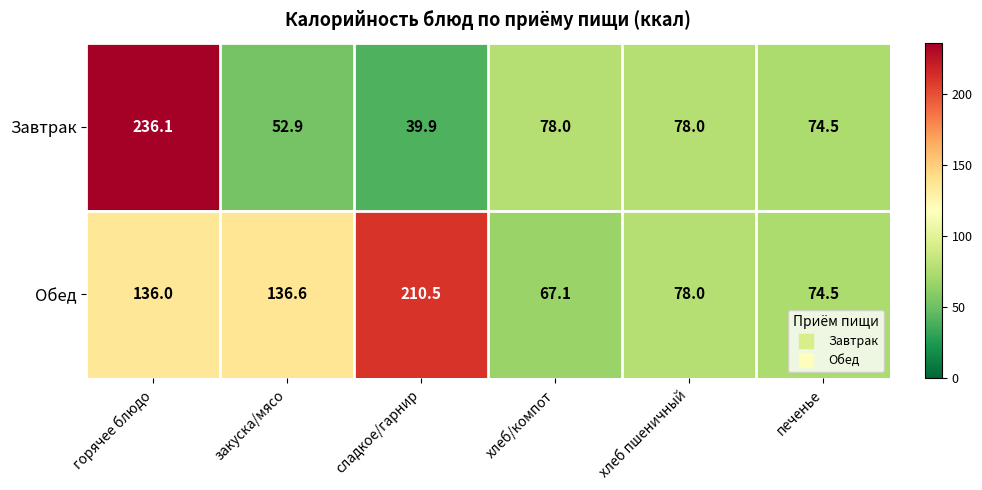

At which label does Завтрак first exceed 78?

горячее блюдо